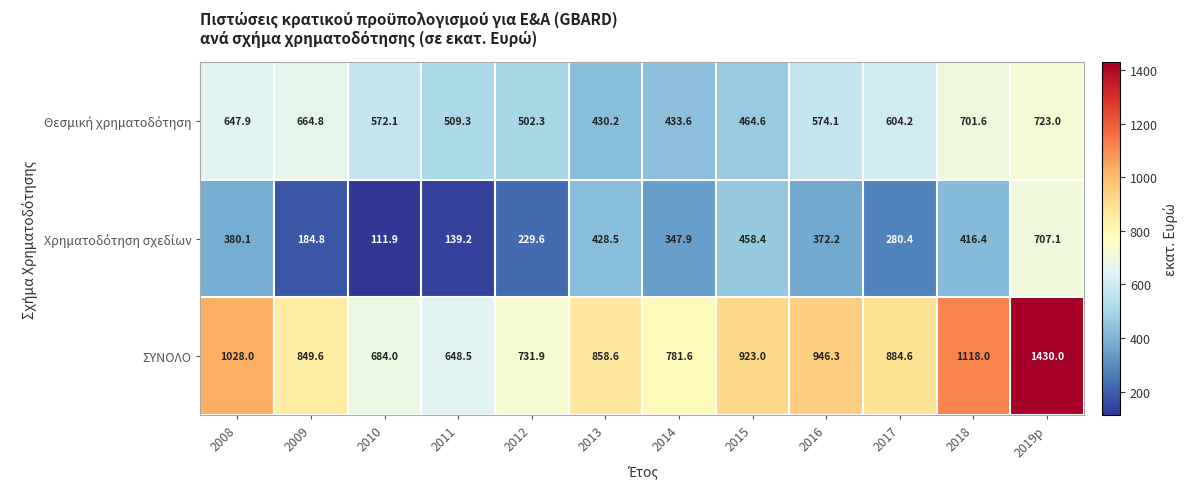

Which series has the widest spread of values?

ΣΥΝΟΛΟ